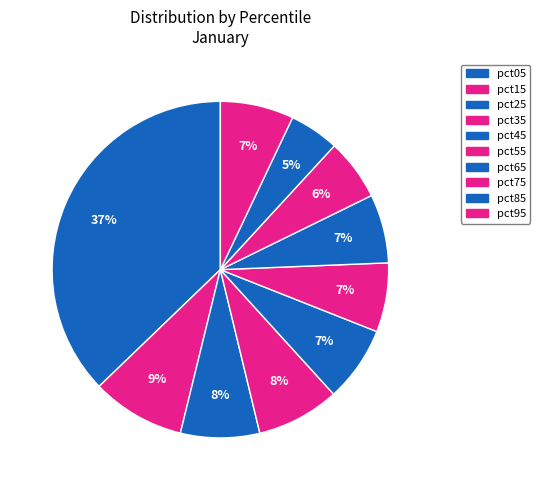

Which category has the smallest portion of the pie?

pct85